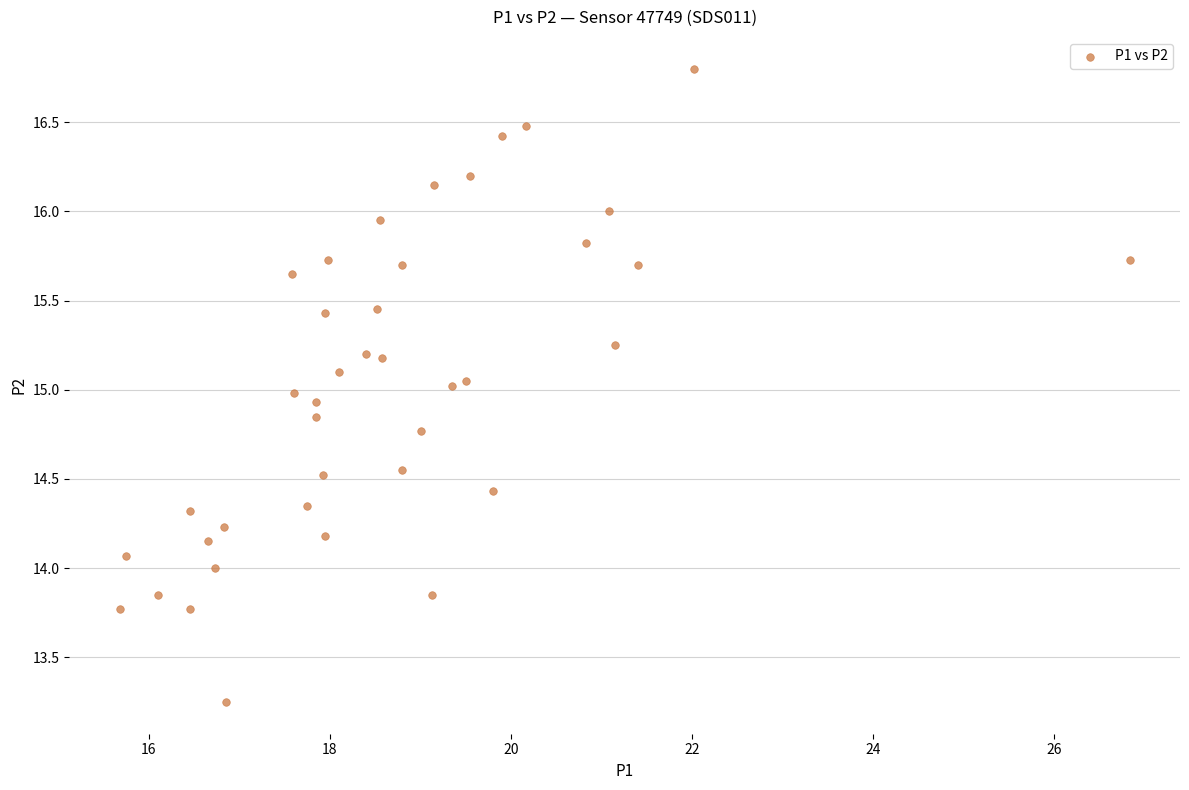

How many points are shown in the scatter plot?

40